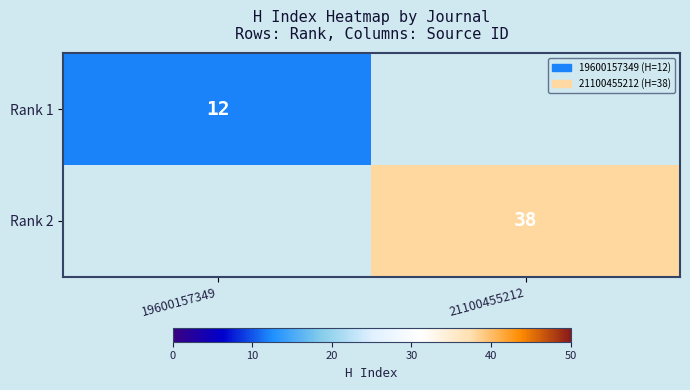

The value of Rank 1 at 19600157349 is 19. True or false?

False